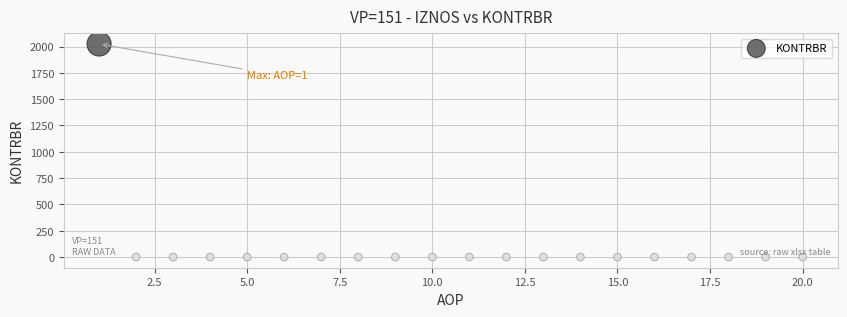

What is the range of X values (max minus min)?

19.0